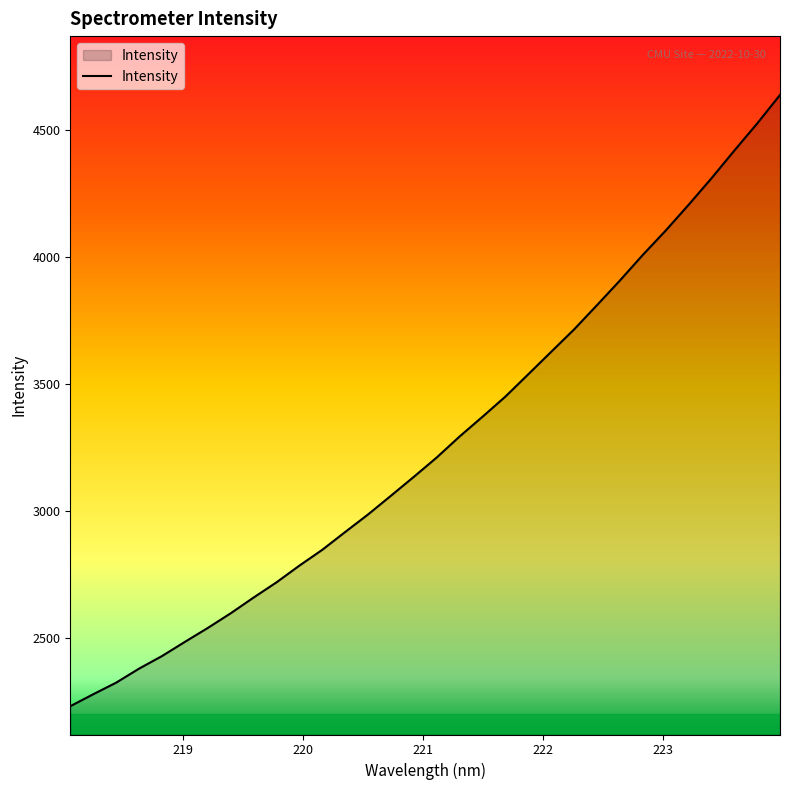

What is the maximum value shown in the chart?

4638.9